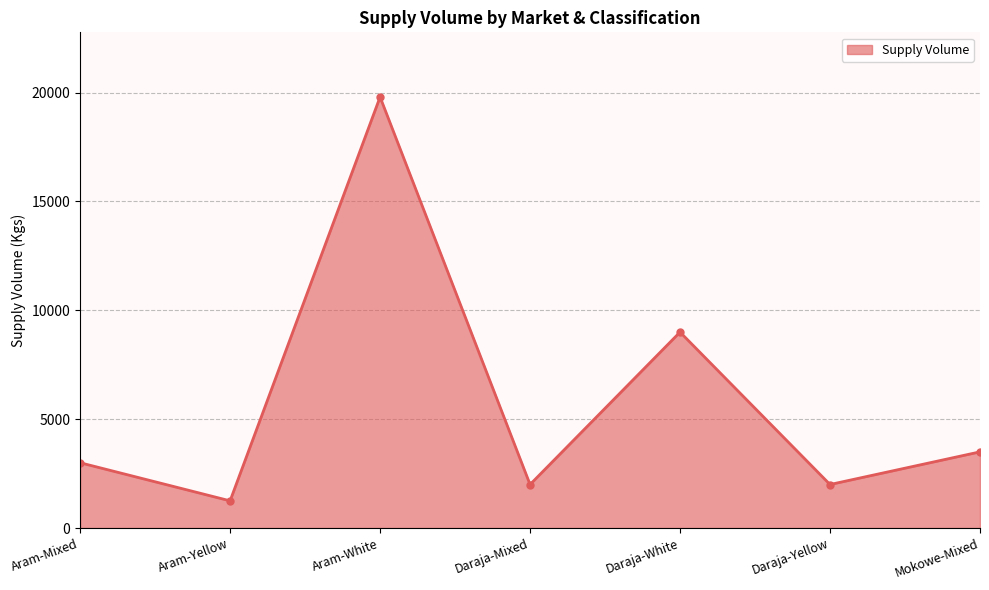

What is the smallest value displayed?

1250